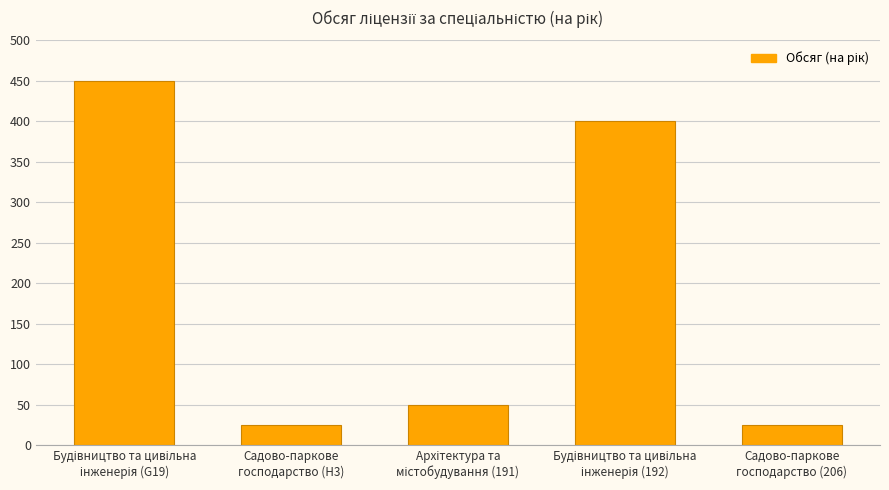

What is the smallest value displayed?

25